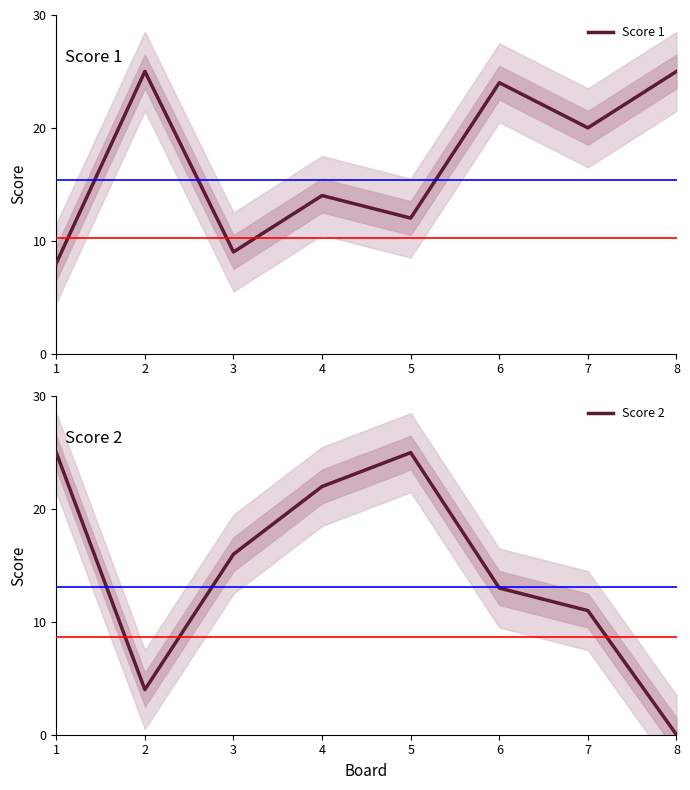

At how many categories does at least one series exceed 15?

8